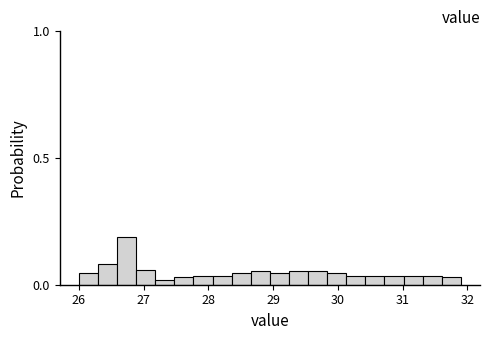

Around what value on the x-axis is the tallest bar? Give the approximate position of its centre, as read against the axis.

26.7